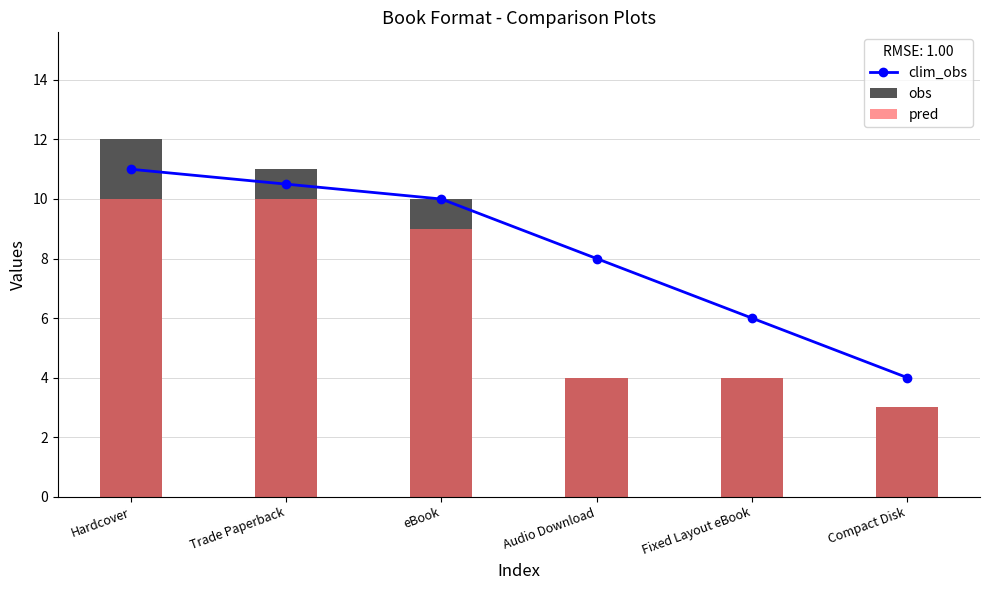

Where is clim_obs nearest to the value 7?

Audio Download